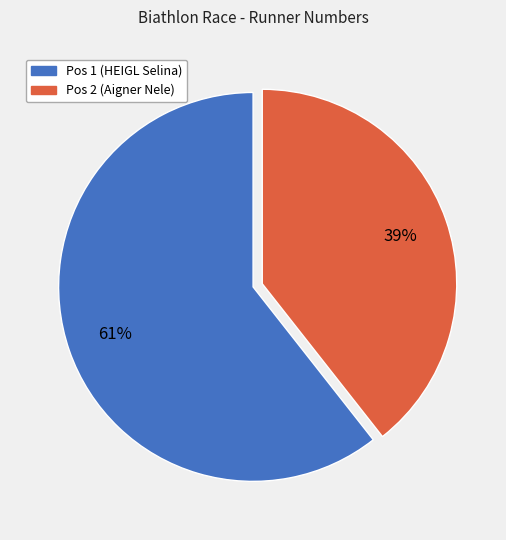

Do Pos 1 (HEIGL Selina) and Pos 2 (Aigner Nele) together represent more than half of the pie?

Yes